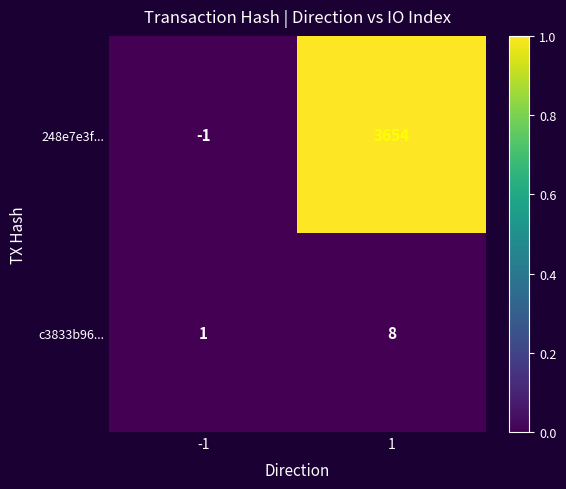

What is the greatest value displayed?

3654